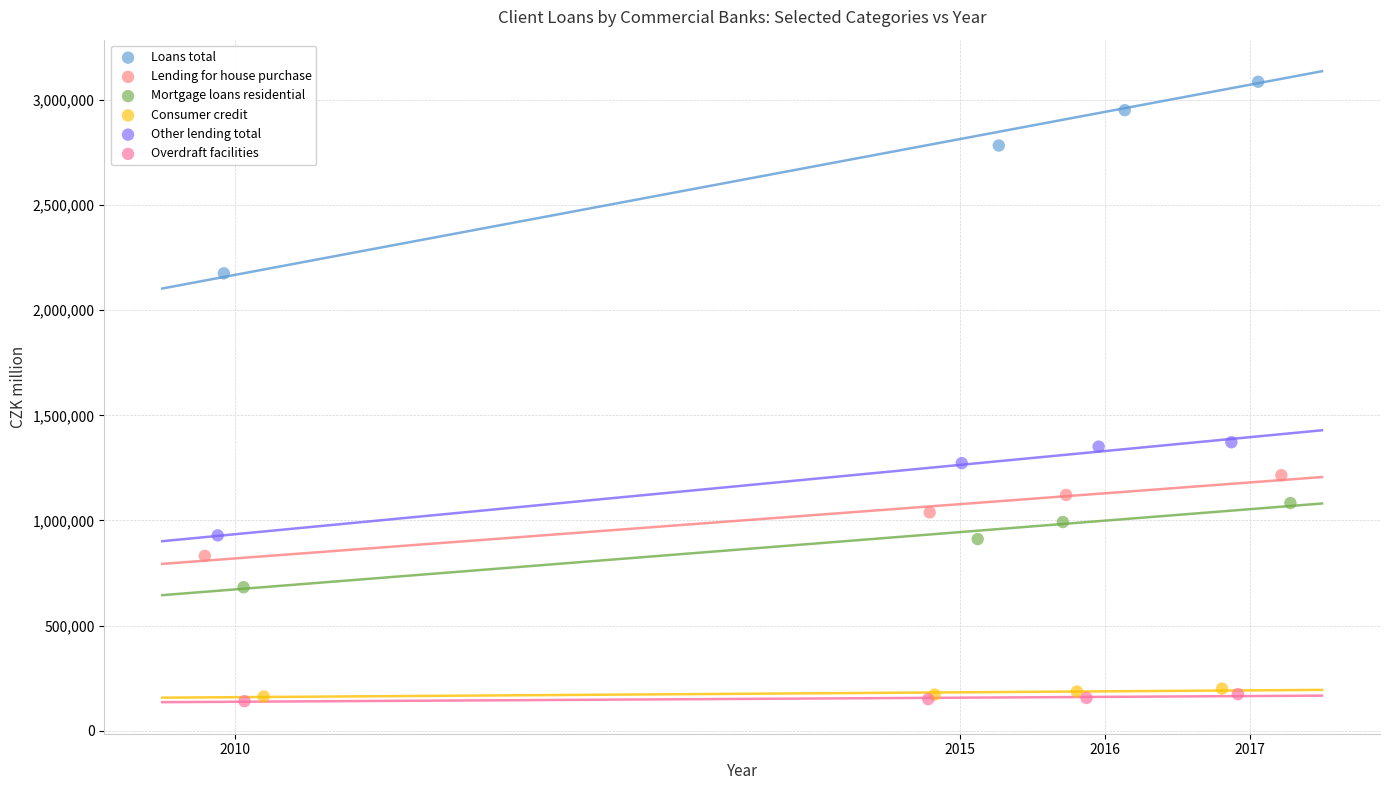

Which series has the largest Y range (max minus min)?

Loans total